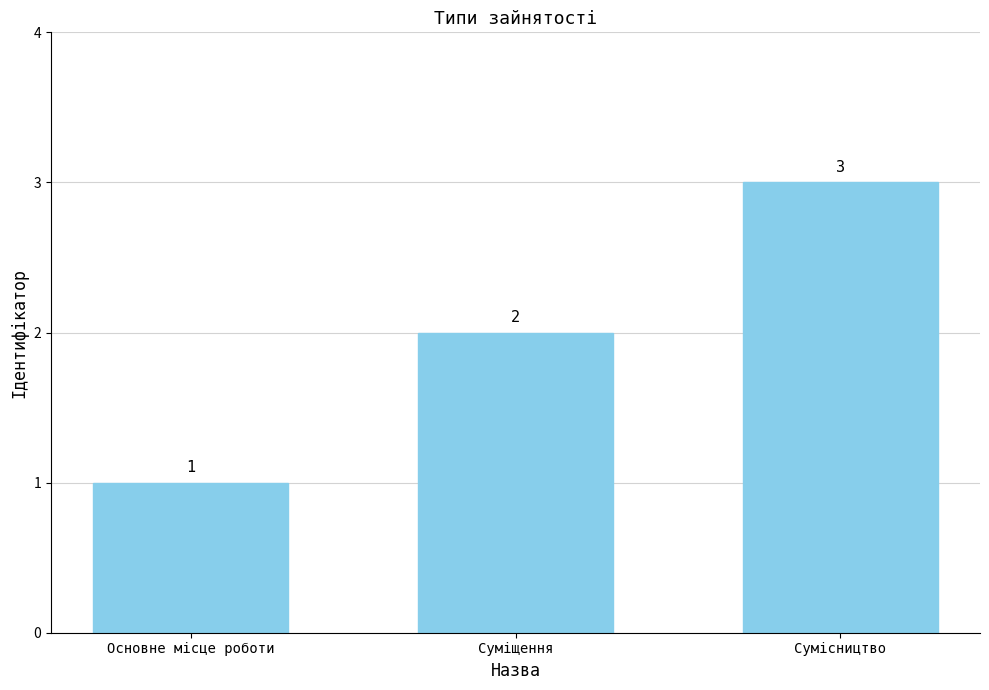

How many distinct data groups are displayed?

1